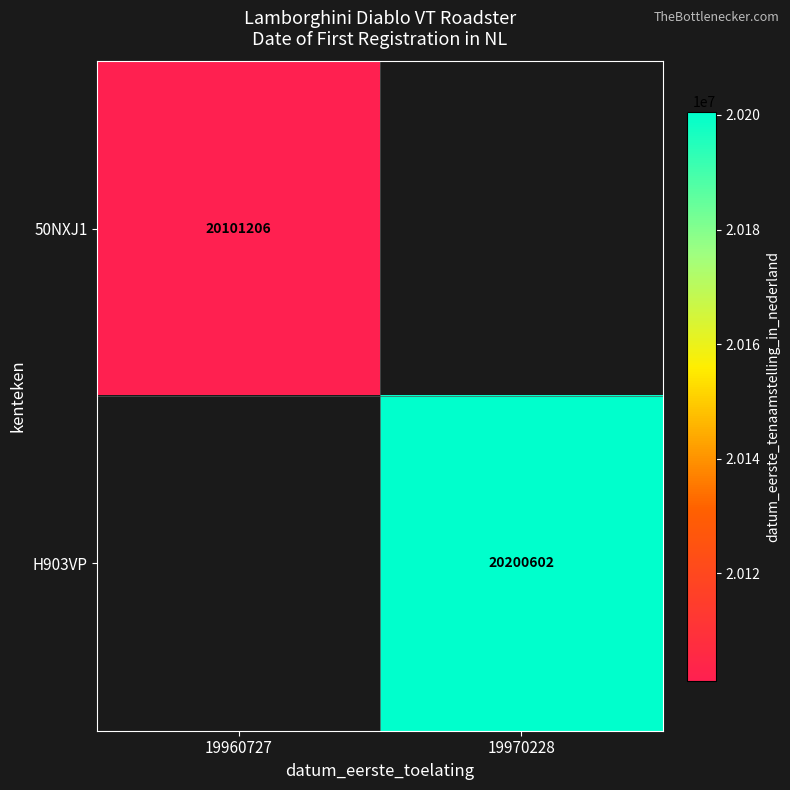

The H903VP series shows 29726366 at 19970228. True or false?

False